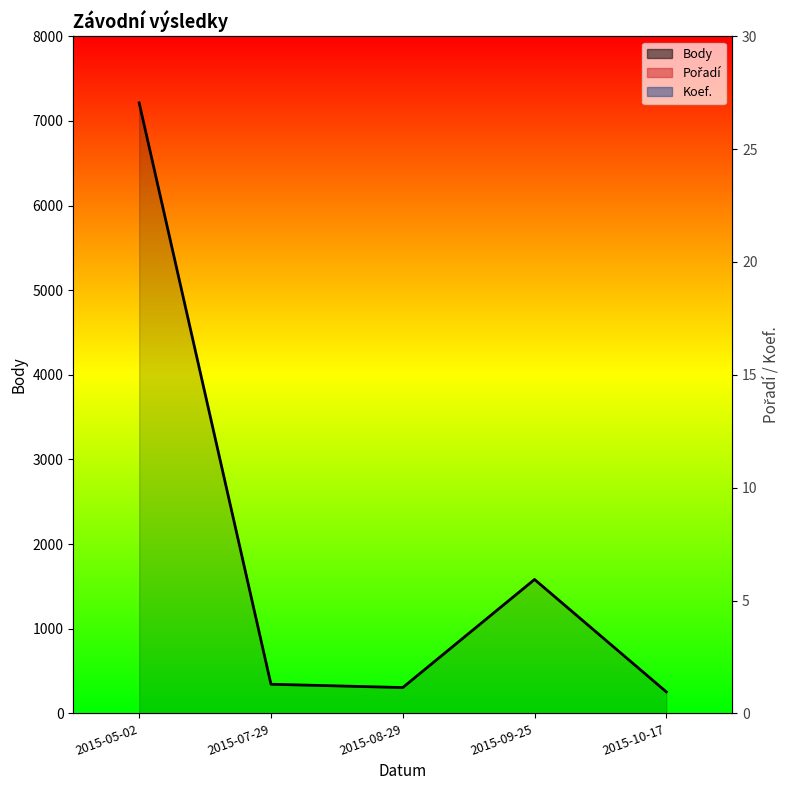

Count the number of data series in this chart.

3